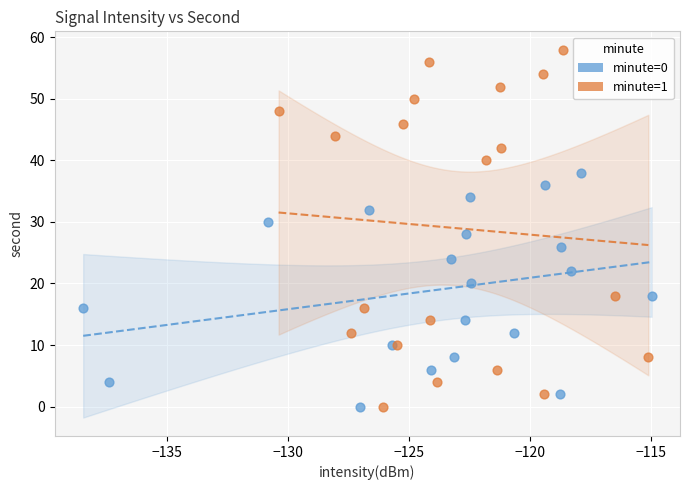

Which series has the largest Y range (max minus min)?

minute=1